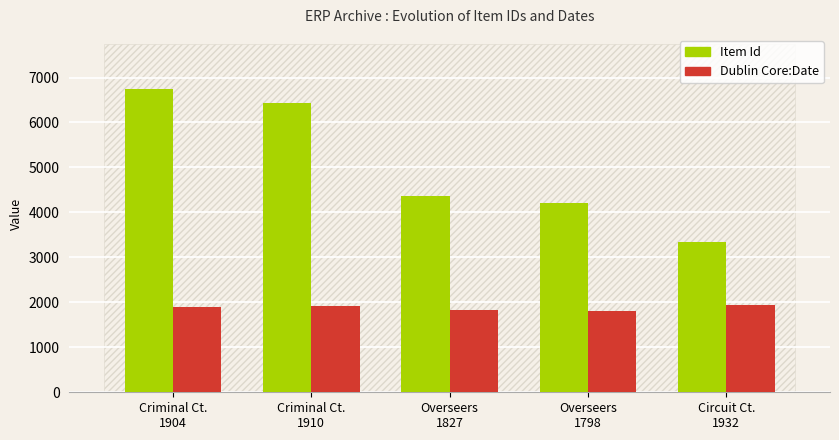

Rank the series by their average value, from lowest to highest.

Dublin Core:Date, Item Id